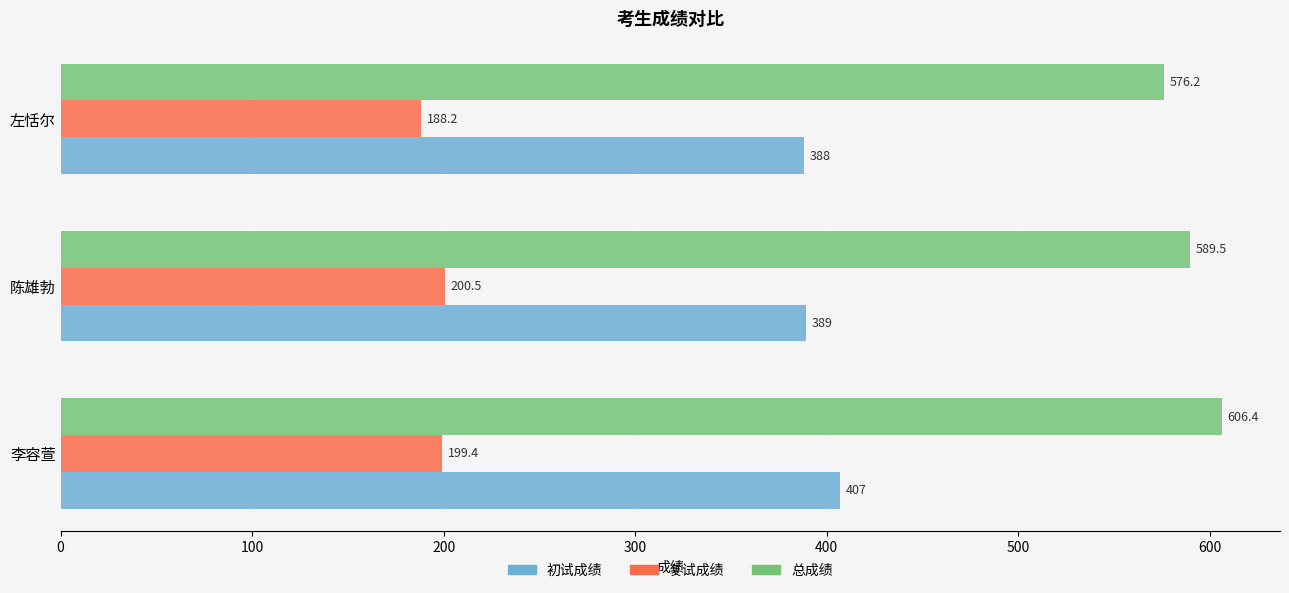

At how many categories does at least one series exceed 441?

3